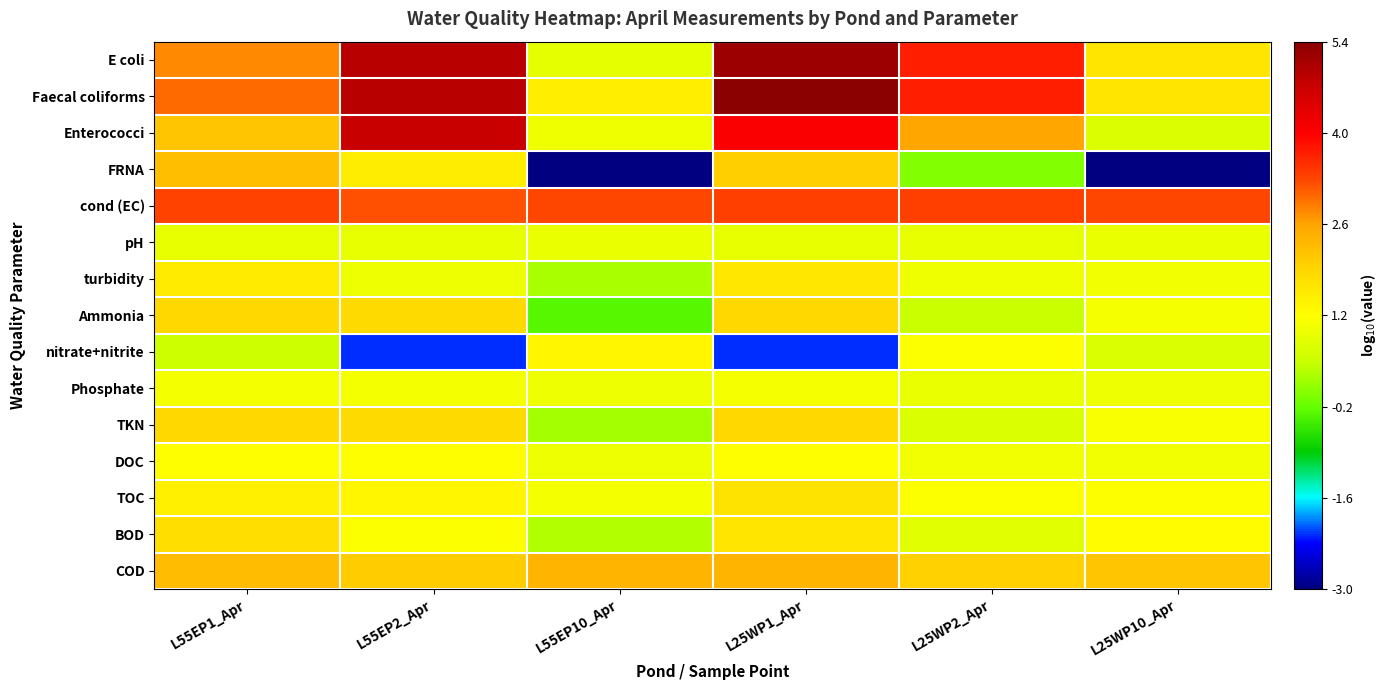

Reading left to right, extract all data points from this chart.

E coli: L55EP1_Apr=2.8	L55EP2_Apr=4.9	L55EP10_Apr=0.8	L25WP1_Apr=5.1	L25WP2_Apr=3.7	L25WP10_Apr=1.6
Faecal coliforms: L55EP1_Apr=3.0	L55EP2_Apr=4.9	L55EP10_Apr=1.5	L25WP1_Apr=5.4	L25WP2_Apr=3.7	L25WP10_Apr=1.6
Enterococci: L55EP1_Apr=2.1	L55EP2_Apr=4.7	L55EP10_Apr=1.0	L25WP1_Apr=4.0	L25WP2_Apr=2.5	L25WP10_Apr=0.7
FRNA: L55EP1_Apr=2.2	L55EP2_Apr=1.5	L55EP10_Apr=-3.0	L25WP1_Apr=2.0	L25WP2_Apr=0.0	L25WP10_Apr=-3.0
cond (EC): L55EP1_Apr=3.3	L55EP2_Apr=3.2	L55EP10_Apr=3.2	L25WP1_Apr=3.3	L25WP2_Apr=3.3	L25WP10_Apr=3.2
pH: L55EP1_Apr=0.9	L55EP2_Apr=0.9	L55EP10_Apr=0.9	L25WP1_Apr=0.9	L25WP2_Apr=0.9	L25WP10_Apr=0.9
turbidity: L55EP1_Apr=1.5	L55EP2_Apr=0.9	L55EP10_Apr=0.3	L25WP1_Apr=1.6	L25WP2_Apr=1.0	L25WP10_Apr=1.0
Ammonia: L55EP1_Apr=1.8	L55EP2_Apr=1.8	L55EP10_Apr=-0.3	L25WP1_Apr=1.8	L25WP2_Apr=0.5	L25WP10_Apr=1.1
nitrate+nitrite: L55EP1_Apr=0.5	L55EP2_Apr=-2.2	L55EP10_Apr=1.3	L25WP1_Apr=-2.2	L25WP2_Apr=1.1	L25WP10_Apr=0.7
Phosphate: L55EP1_Apr=1.0	L55EP2_Apr=1.0	L55EP10_Apr=0.9	L25WP1_Apr=1.1	L25WP2_Apr=0.9	L25WP10_Apr=0.9
TKN: L55EP1_Apr=1.8	L55EP2_Apr=1.8	L55EP10_Apr=0.2	L25WP1_Apr=1.9	L25WP2_Apr=0.7	L25WP10_Apr=1.1
DOC: L55EP1_Apr=1.2	L55EP2_Apr=1.2	L55EP10_Apr=0.9	L25WP1_Apr=1.2	L25WP2_Apr=1.0	L25WP10_Apr=1.0
TOC: L55EP1_Apr=1.4	L55EP2_Apr=1.3	L55EP10_Apr=1.0	L25WP1_Apr=1.7	L25WP2_Apr=1.1	L25WP10_Apr=1.2
BOD: L55EP1_Apr=1.7	L55EP2_Apr=1.1	L55EP10_Apr=0.3	L25WP1_Apr=1.6	L25WP2_Apr=0.8	L25WP10_Apr=1.2
COD: L55EP1_Apr=2.2	L55EP2_Apr=2.0	L55EP10_Apr=2.3	L25WP1_Apr=2.4	L25WP2_Apr=2.0	L25WP10_Apr=2.1